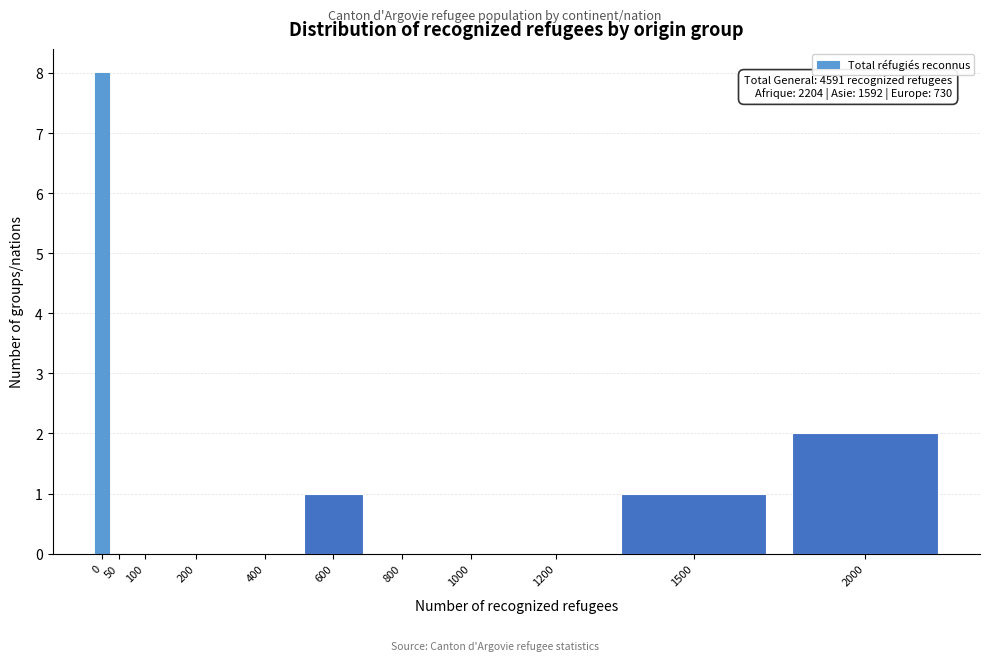

Reading left to right, what are all the values shown in this chart?

0=8	50=0	100=0	200=0	400=0	600=1	800=0	1000=0	1200=0	1500=1	2000=2